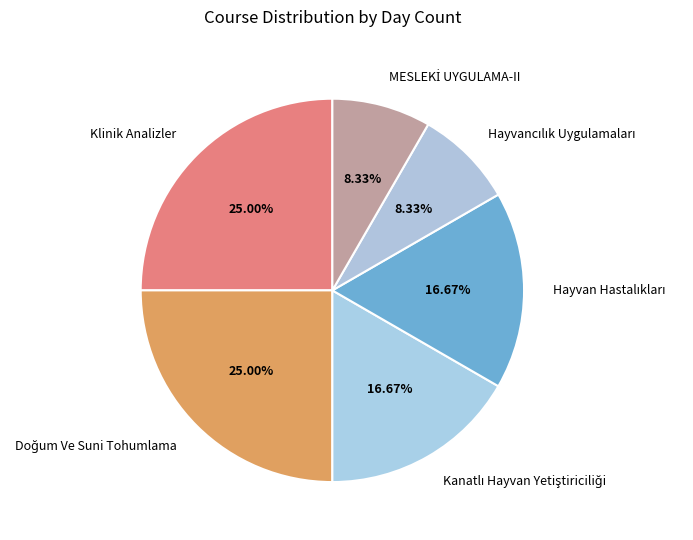

Is there any slice that represents more than half of the pie?

No